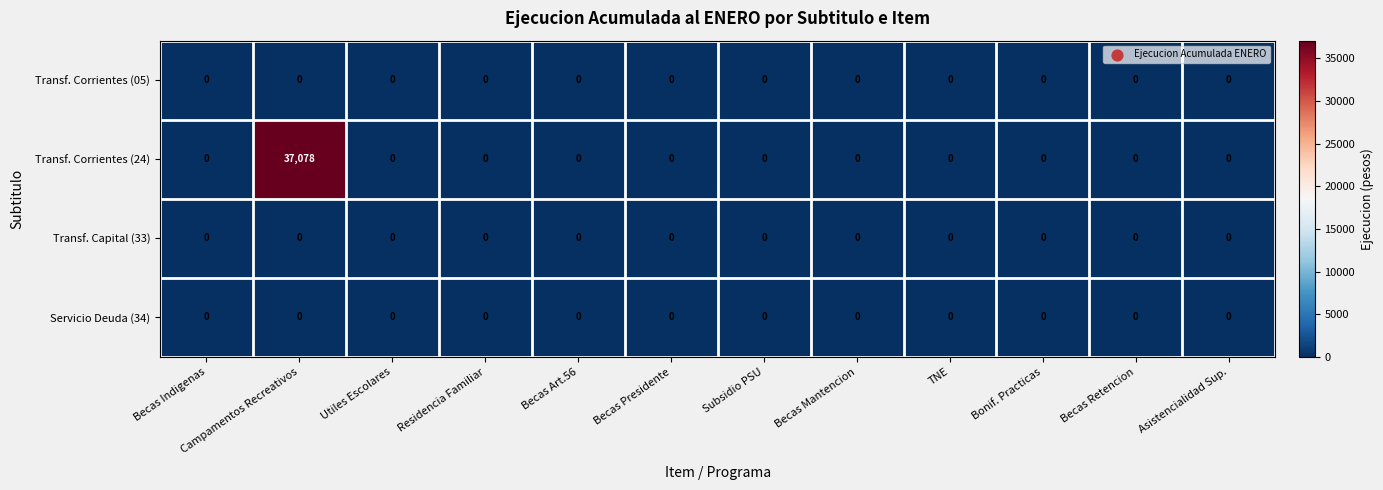

The value of Transf. Corrientes (05) at Subsidio PSU is 0. True or false?

True